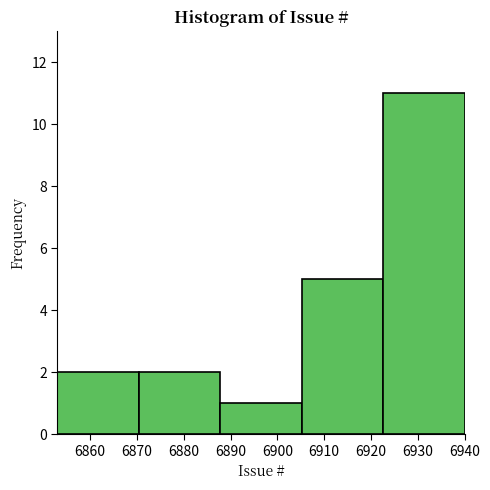

What is the height of the bar covering 6853.0 to 6870.4 on the x-axis? Neither the bar edges nor the heights are printed on the chart, so give them approximately, as read against the axes.

2